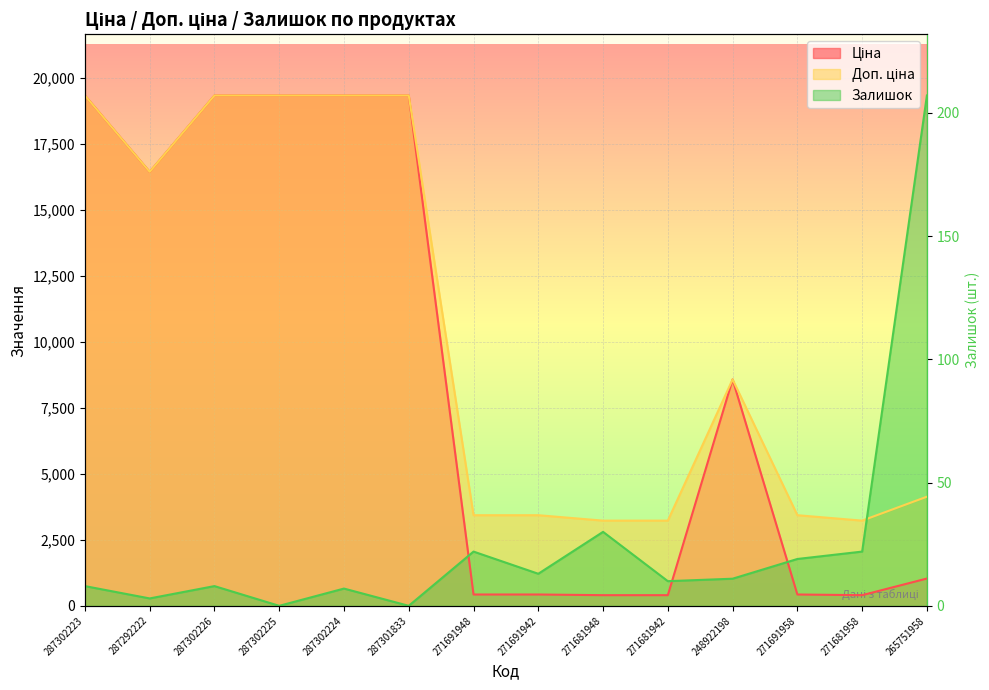

At which category is the sum across all series the highest?

287302223